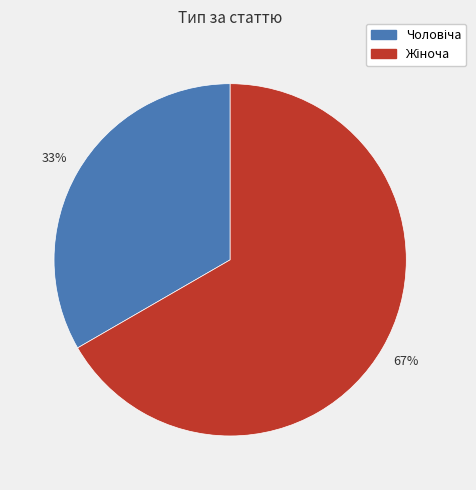

To the nearest percent, what is the average slice percentage?

50%